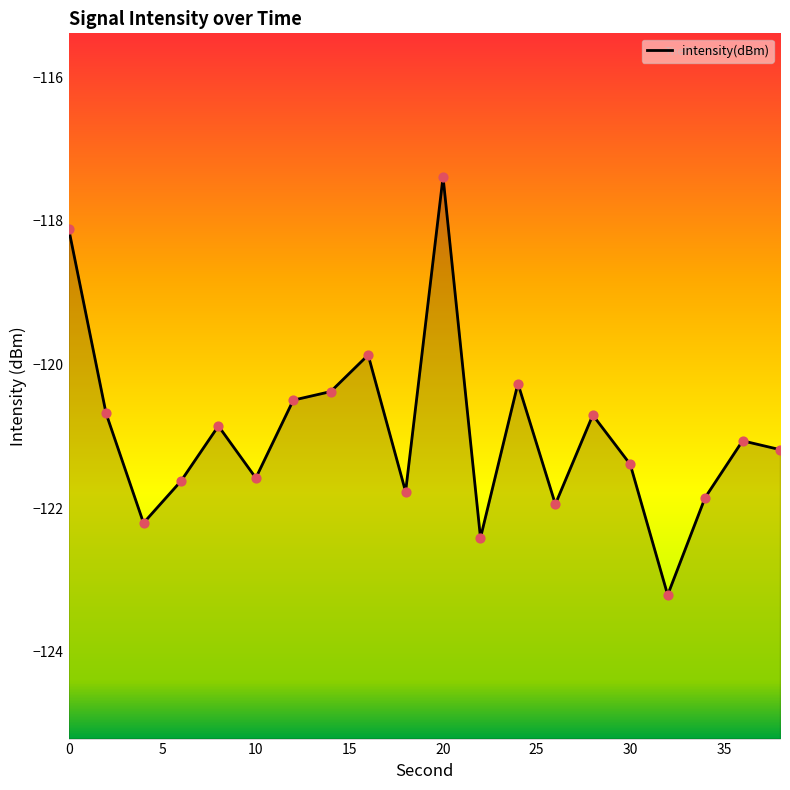

Between 30 and 6, which is larger?

30